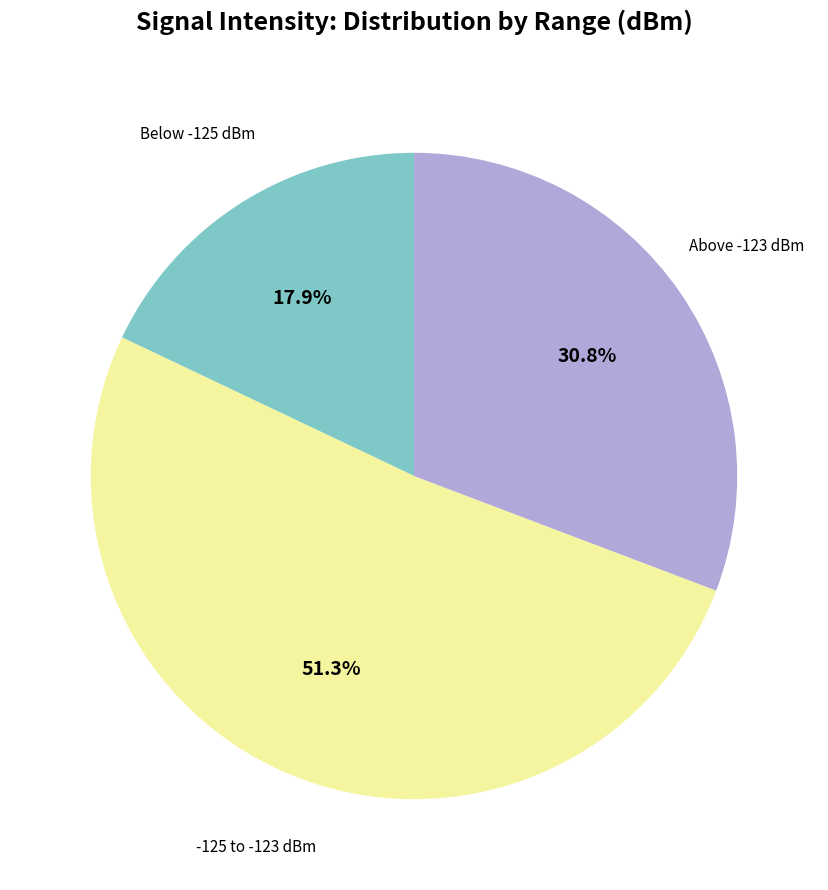

Is there a majority slice in this chart?

Yes